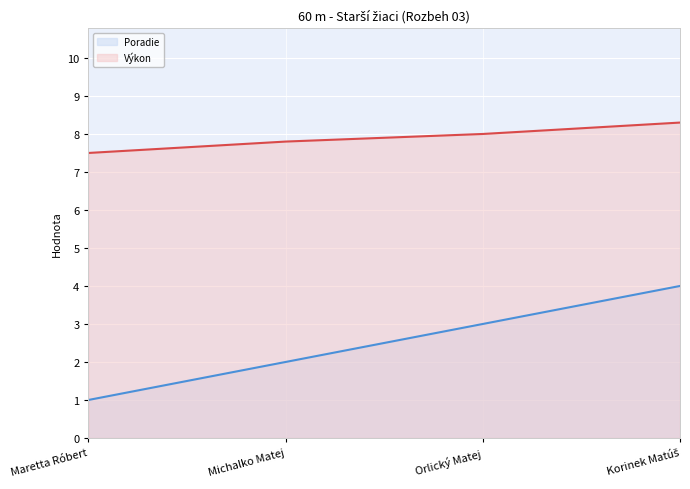

Which series has the widest spread of values?

Poradie